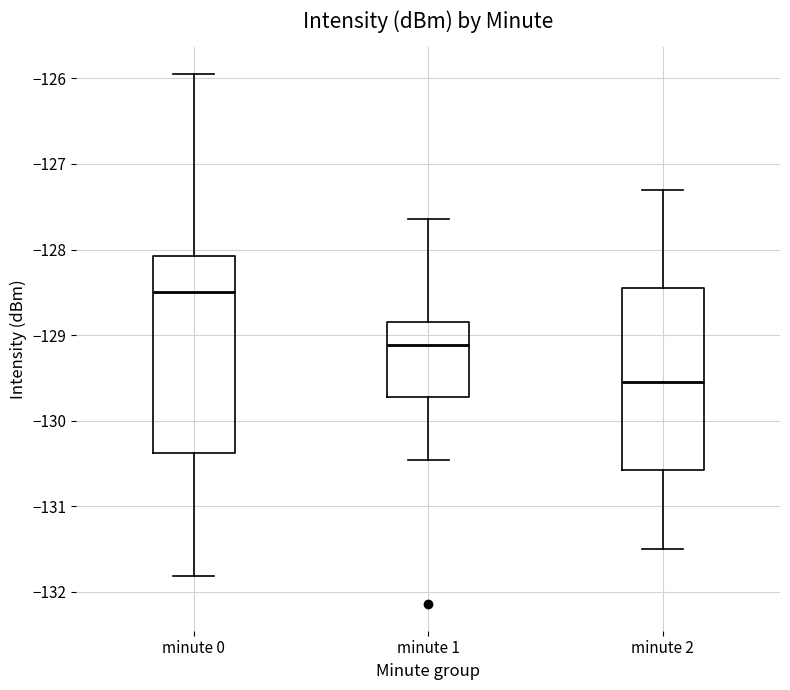

Comparing the boxes themselves (not the whiskers), which one is the tallest?

minute 0